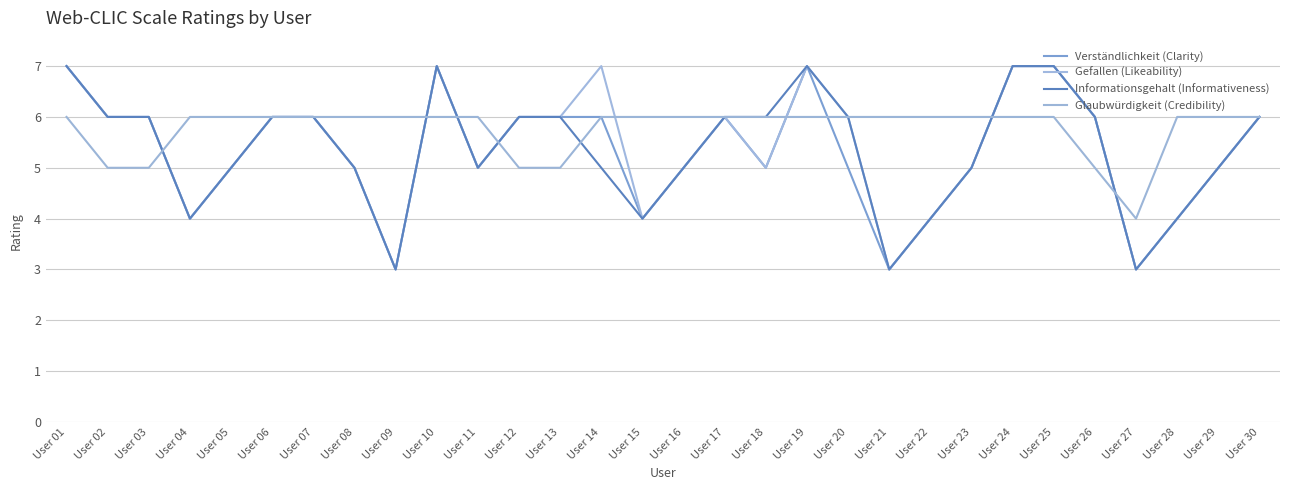

Reading left to right, what are all the values shown in this chart?

Verständlichkeit (Clarity): 7	6	6	4	5	6	6	5	3	7	5	6	6	6	4	5	6	5	7	5	3	4	5	7	7	6	3	4	5	6
Gefallen (Likeability): 7	6	6	4	5	6	6	5	3	7	5	6	6	7	4	5	6	5	7	6	3	4	5	7	7	6	3	4	5	6
Informationsgehalt (Informativeness): 7	6	6	4	5	6	6	5	3	7	5	6	6	5	4	5	6	6	7	6	3	4	5	7	7	6	3	4	5	6
Glaubwürdigkeit (Credibility): 6	5	5	6	6	6	6	6	6	6	6	5	5	6	6	6	6	6	6	6	6	6	6	6	6	5	4	6	6	6